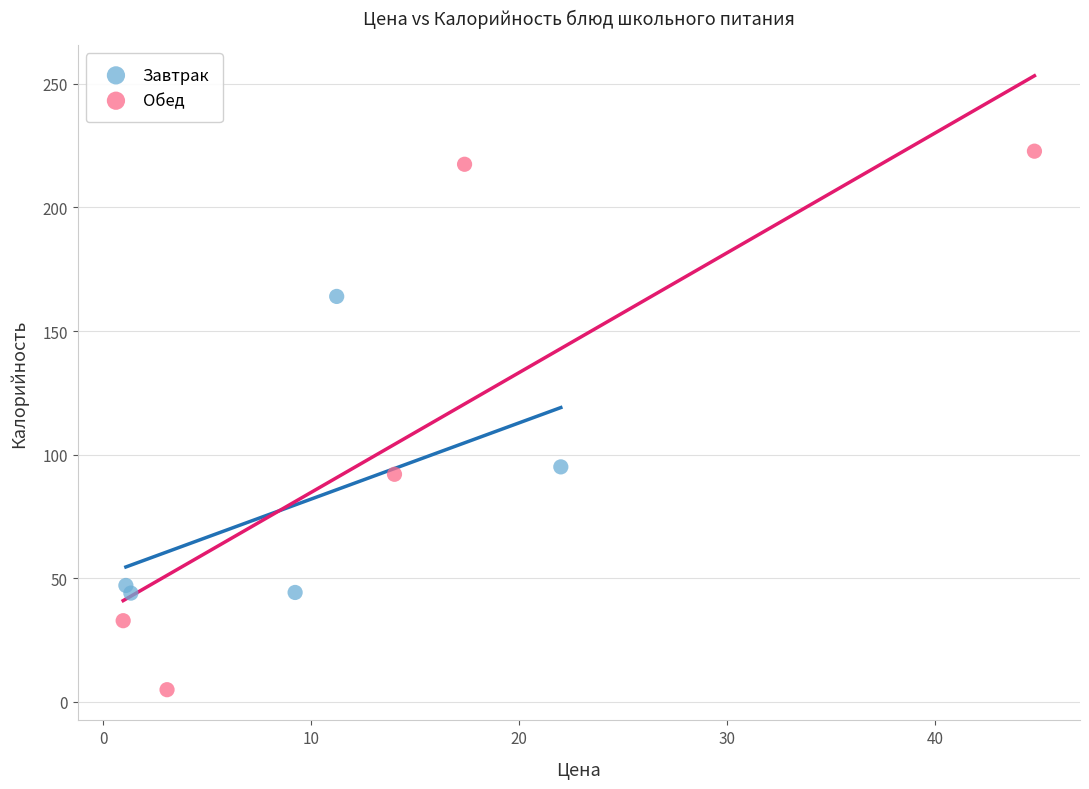

Which series has the largest Y range (max minus min)?

Обед